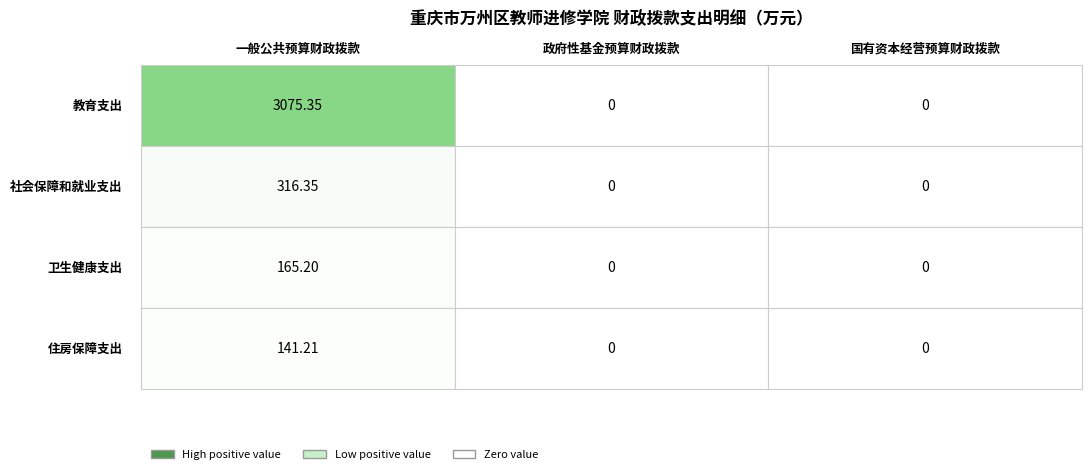

What is the greatest value displayed?

3075.3